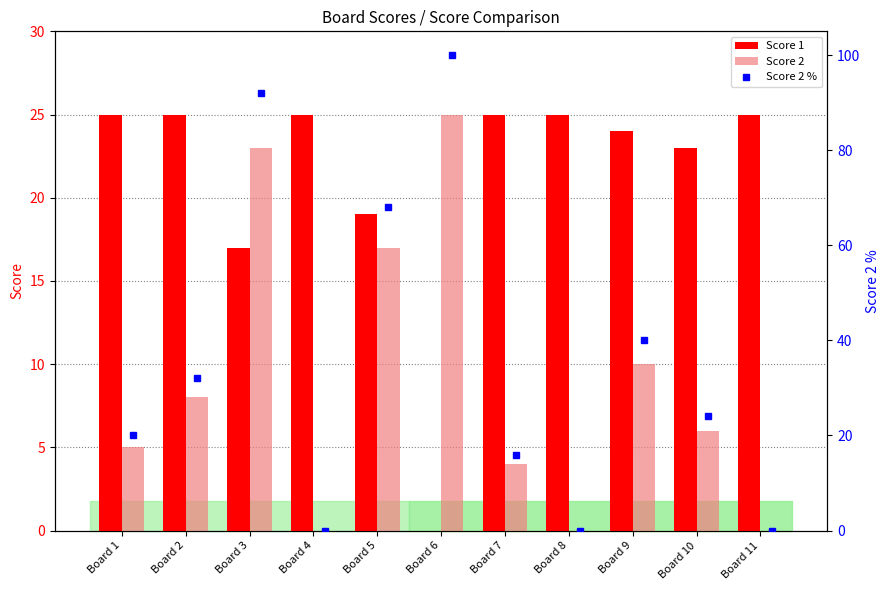

At which label does Score 2 first exceed 6?

Board 2